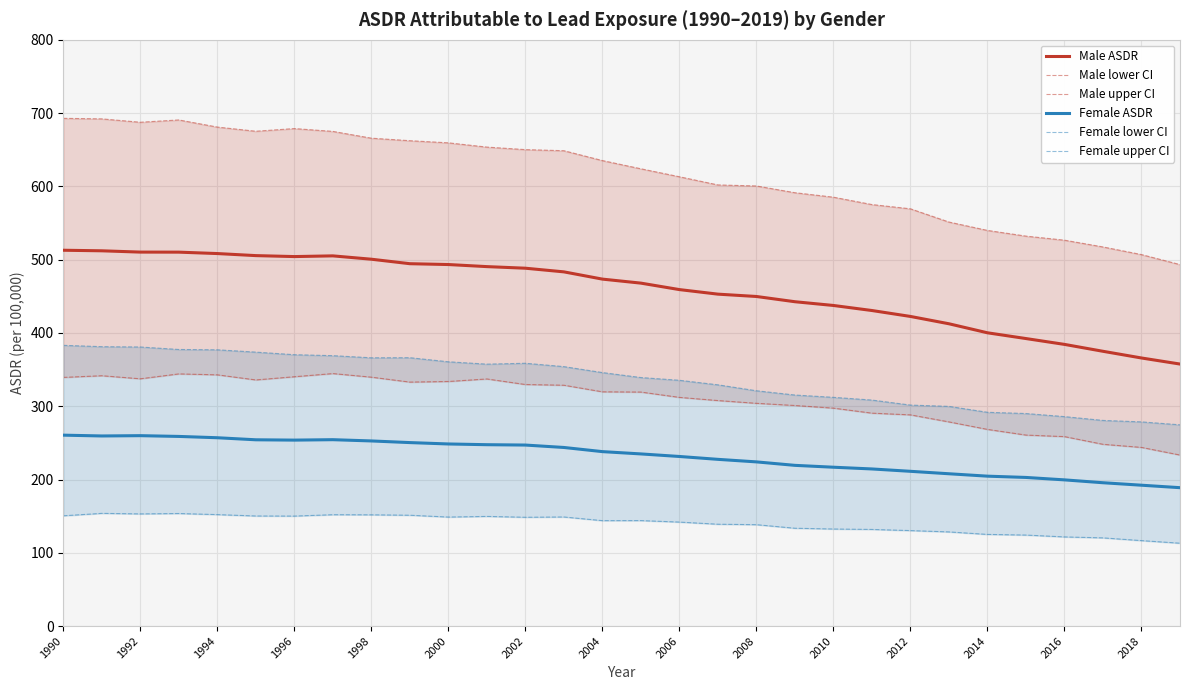

True or false: Female ASDR and Male ASDR cross at least once.

False